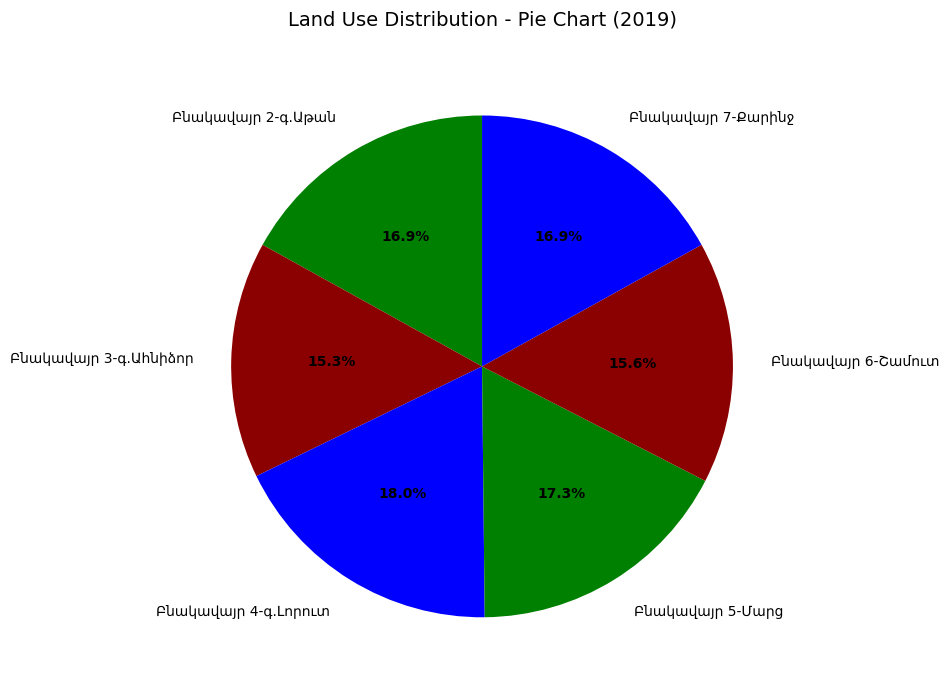

Count the number of slices in the pie.

6